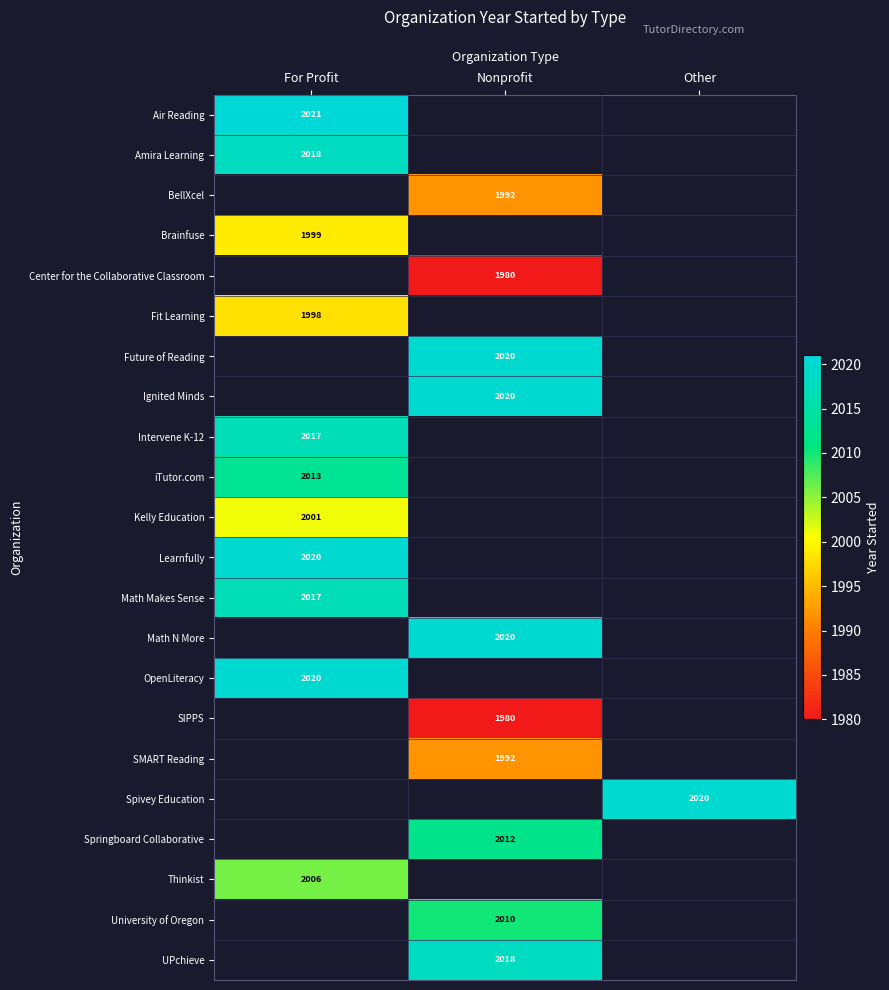

At how many categories does at least one series exceed 2005?

3